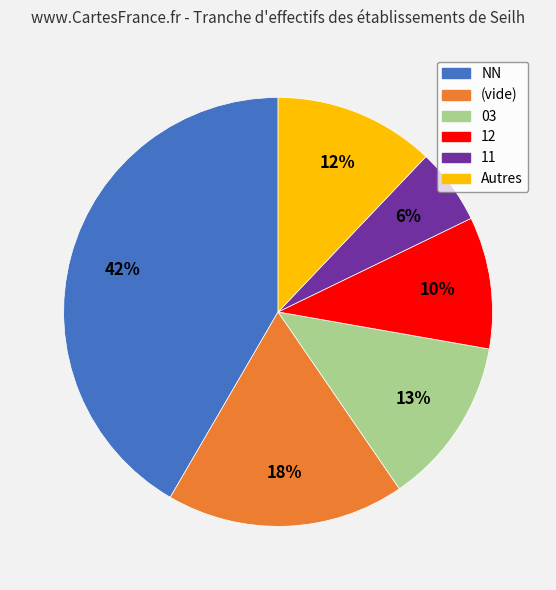

Does 03 account for over 50% of the chart?

No